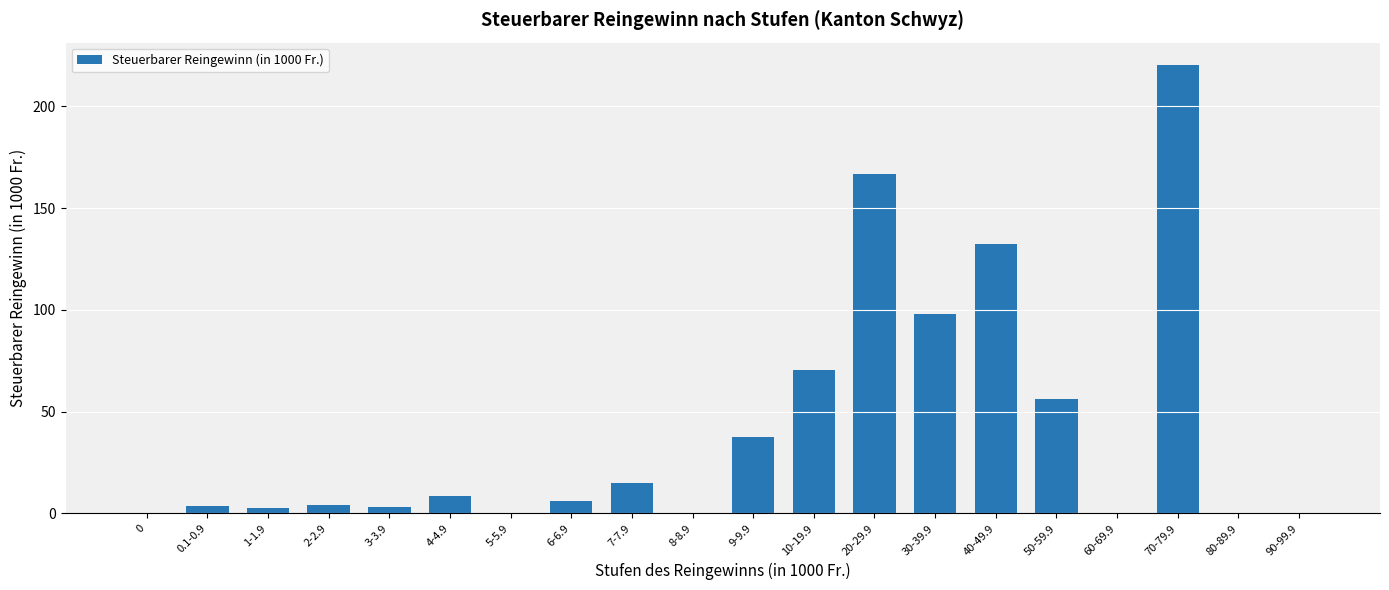

The chart shows a value of 98.1 at 30-39.9. True or false?

True